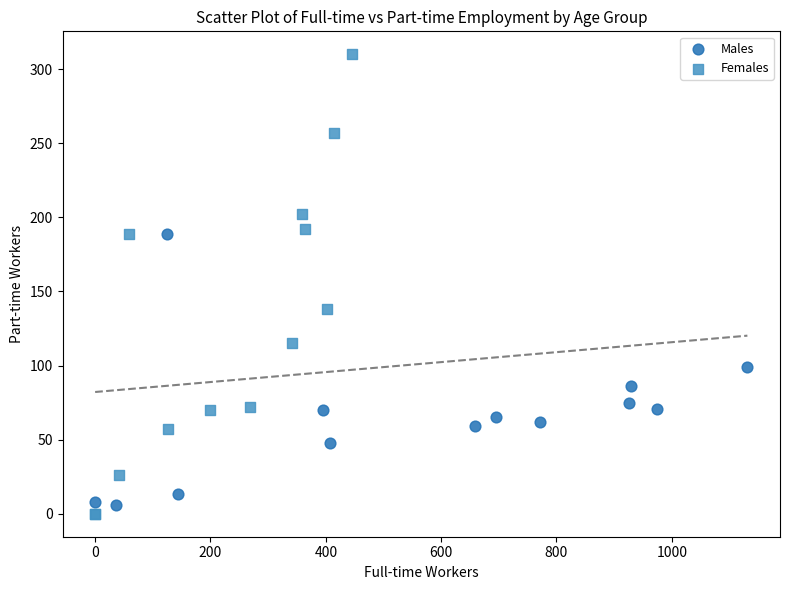

Which series contains the lowest Y value?

Females